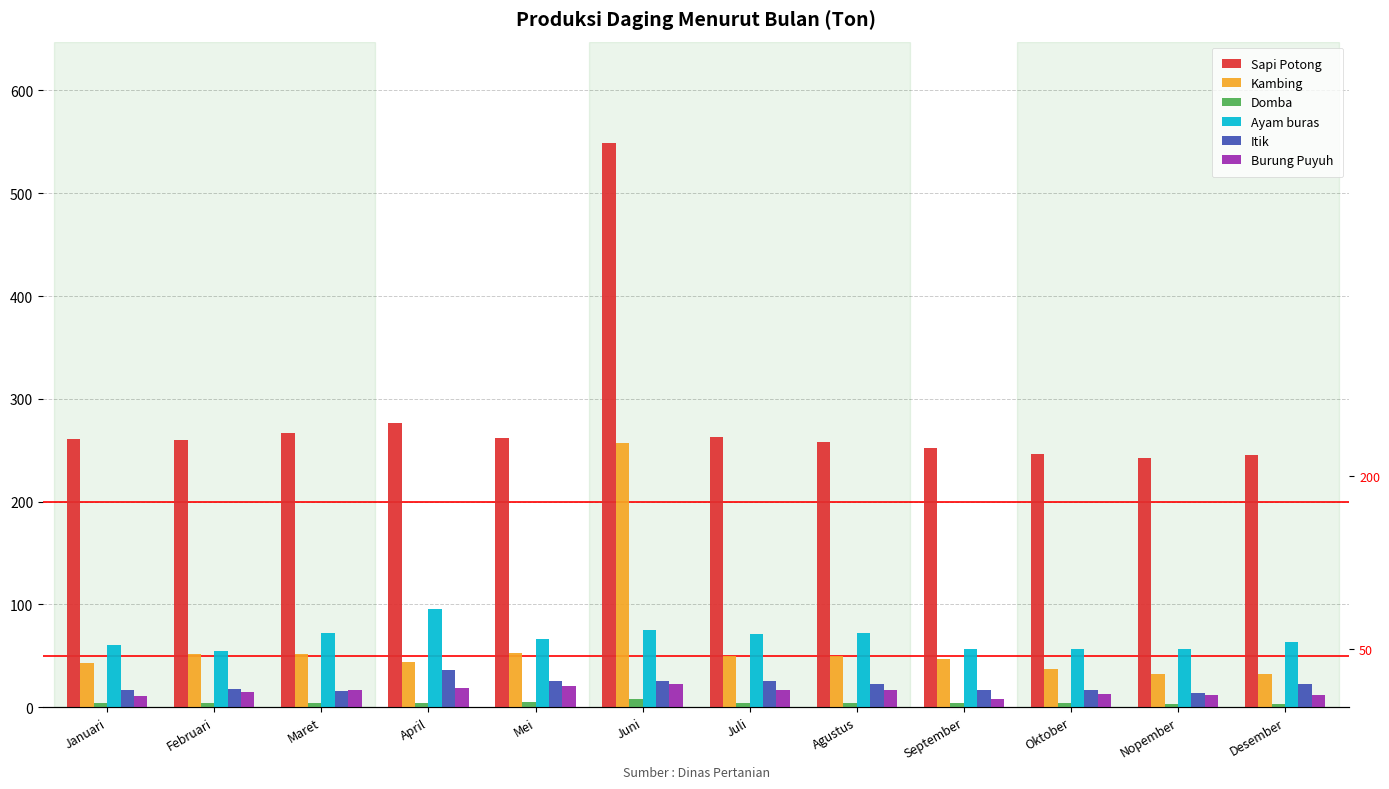

At which label is Itik closest to 24?

Agustus